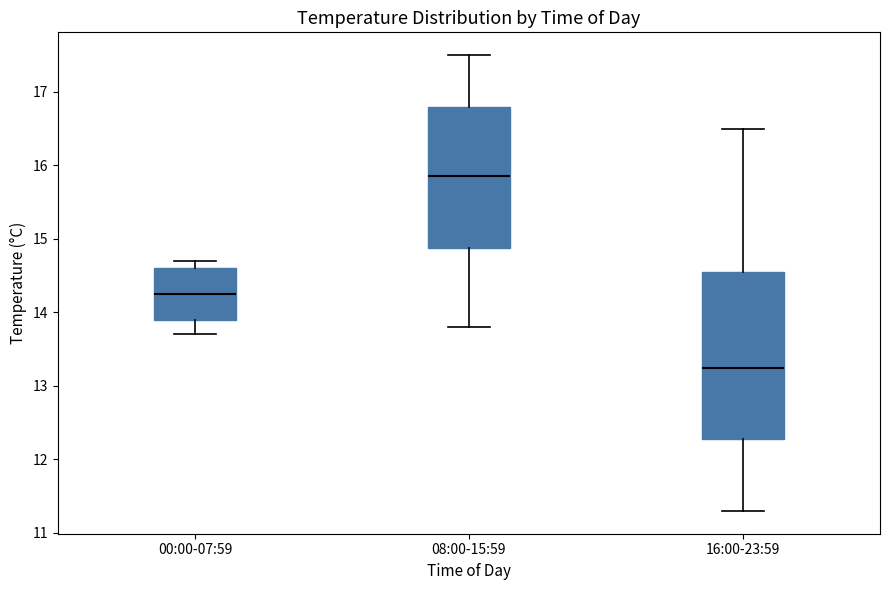

Reading left to right, read every box against the y-axis: the position of its median line, the range the box covers, and the ends of its whiskers. The values are not printed on the chart, so give them approximately, as read against the axis.

00:00-07:59: median 14.3, box 13.9 to 14.6, whiskers 13.7 to 14.7
08:00-15:59: median 15.9, box 14.9 to 16.8, whiskers 13.8 to 17.5
16:00-23:59: median 13.3, box 12.3 to 14.6, whiskers 11.3 to 16.5